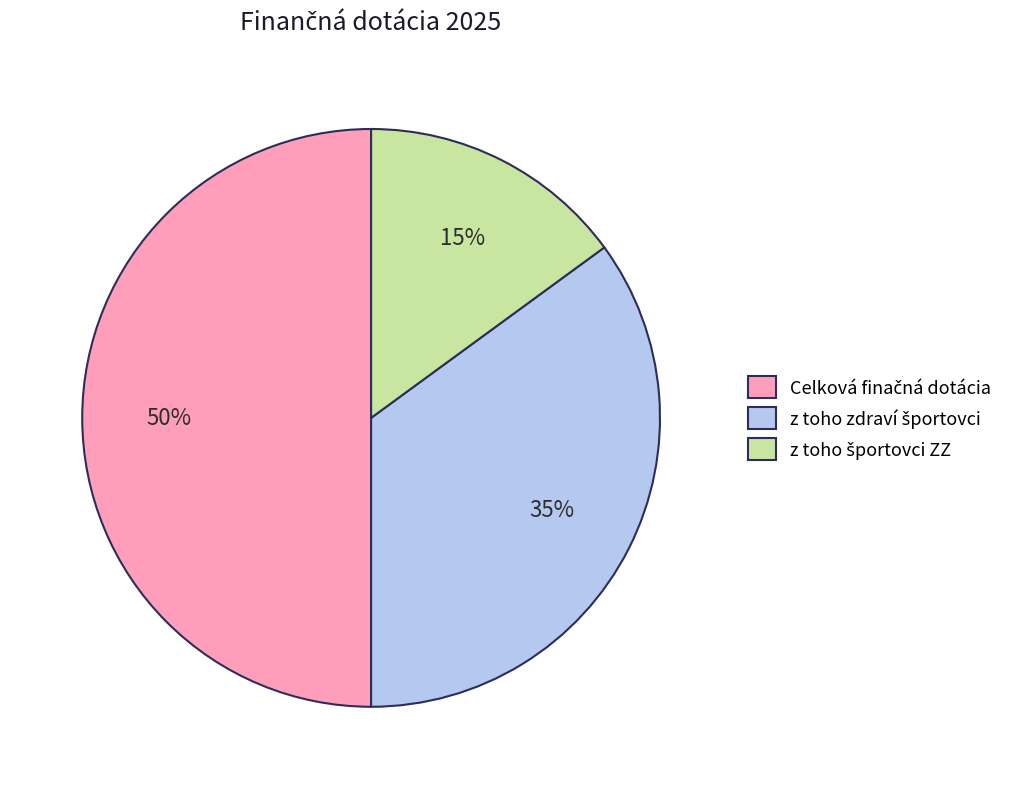

To the nearest percent, what is the average slice percentage?

33%